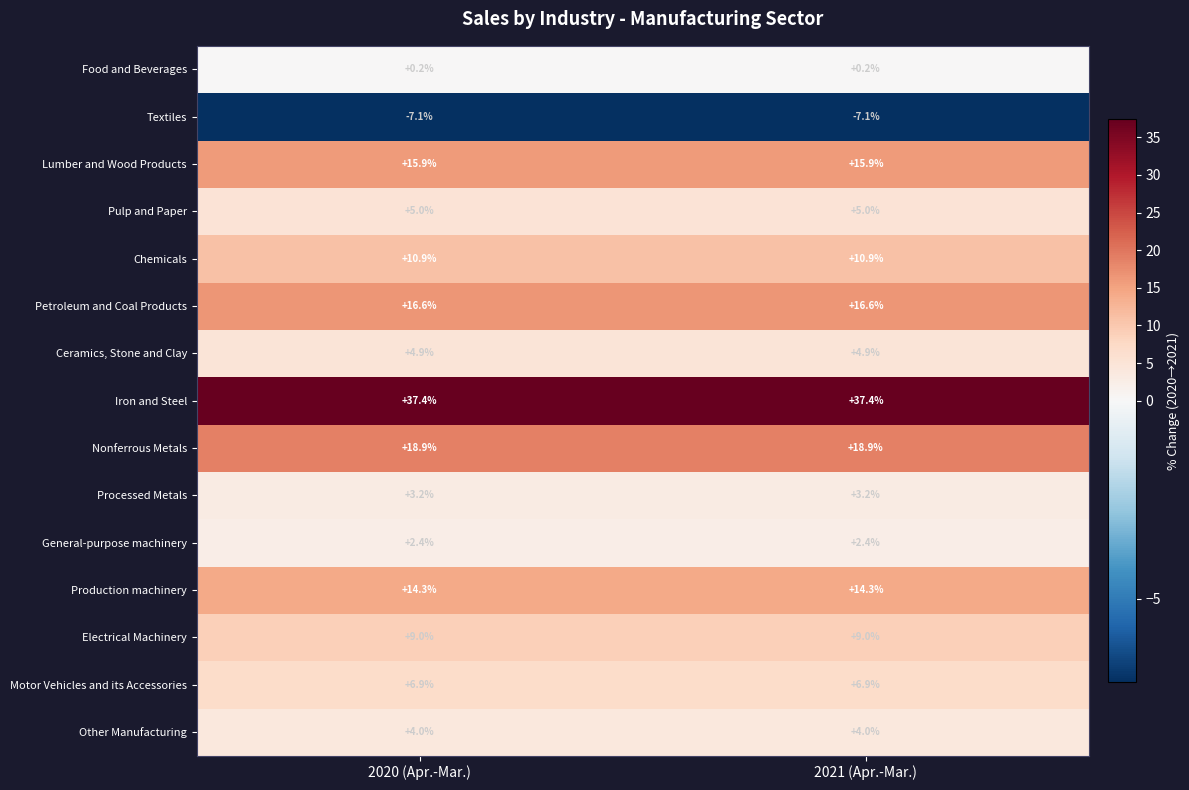

What is the sum of all Other Manufacturing values?

8.0